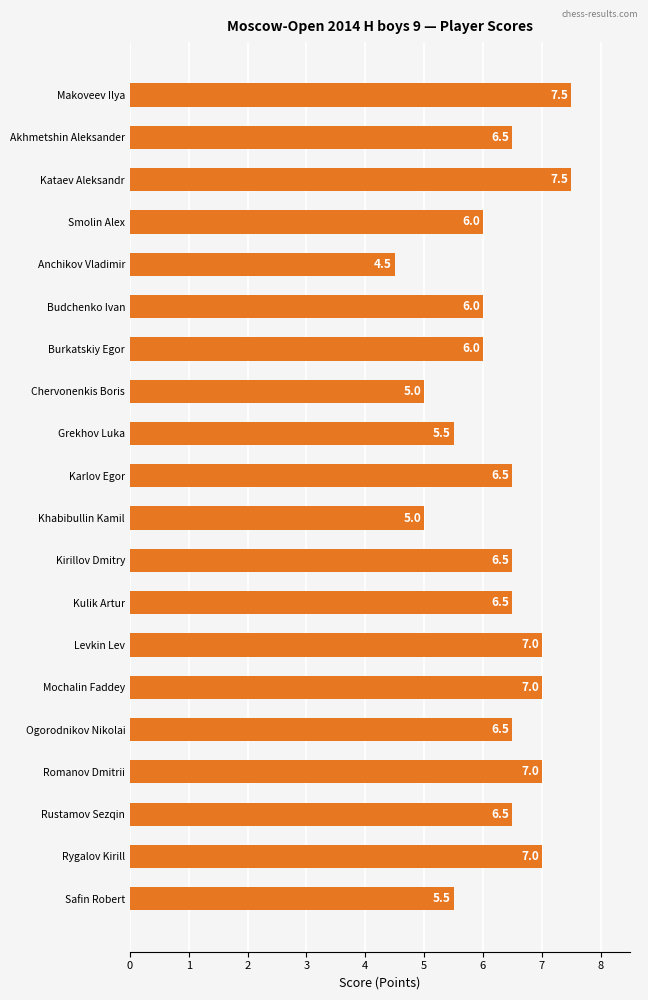

Between Safin Robert and Rygalov Kirill, which is larger?

Rygalov Kirill